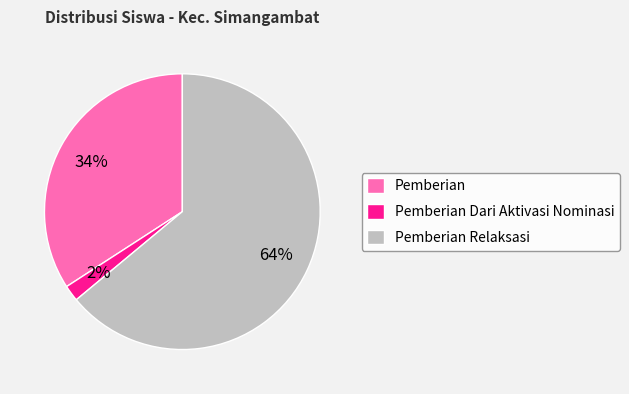

Is the sum of Pemberian and Pemberian Dari Aktivasi Nominasi greater than half?

No